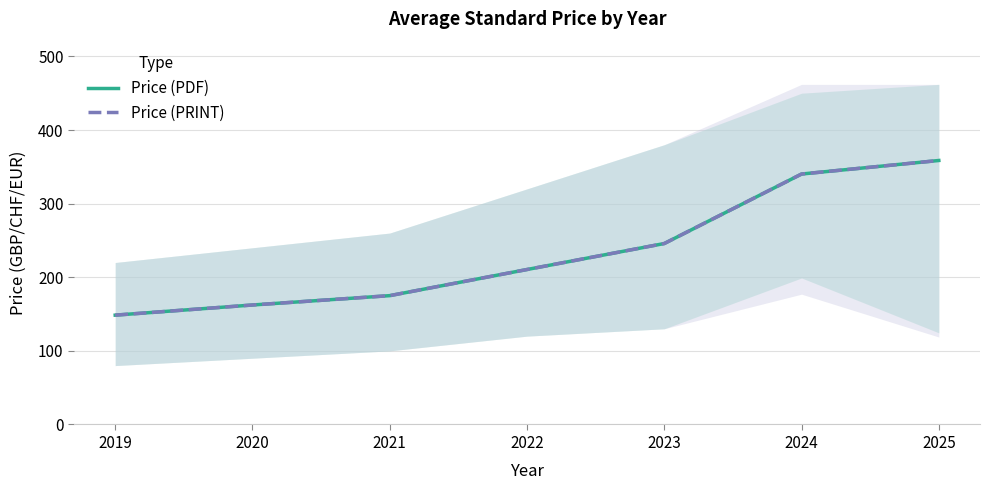

True or false: Price (PDF) has more than 2 interior local peaks.

False